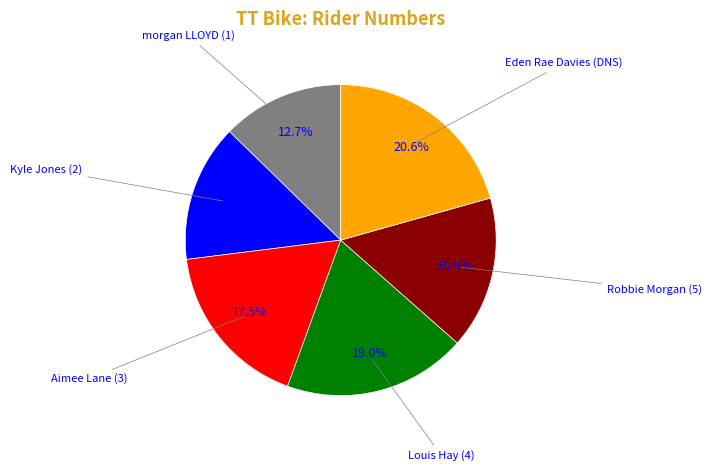

What is the ratio of the value at Louis Hay (4) to the value at Aimee Lane (3)?

1.1